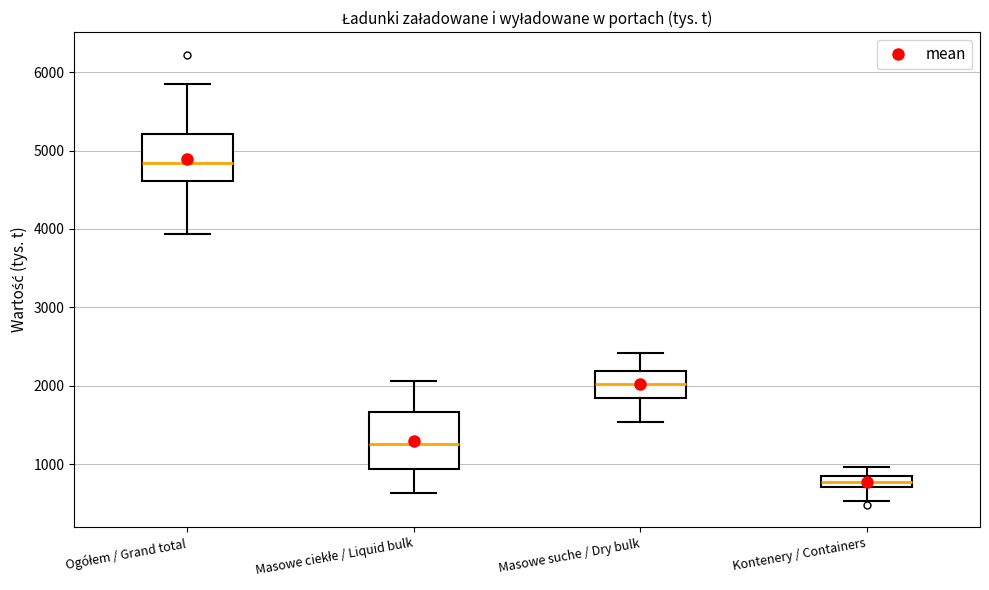

Where is the upper edge of the box for Ogółem / Grand total on the y-axis? The values are not printed on the chart, so give them approximately, as read against the axis.

5200